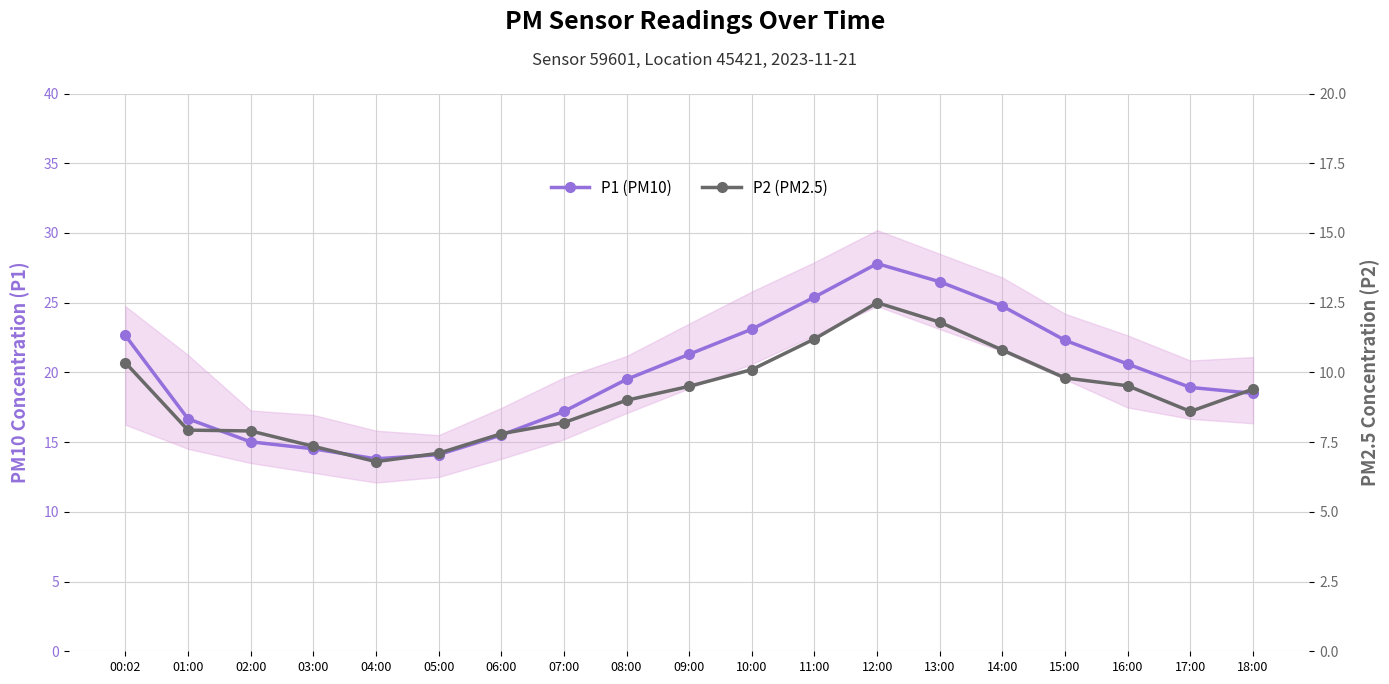

True or false: P1 (PM10) and P2 (PM2.5) intersect in this chart.

False